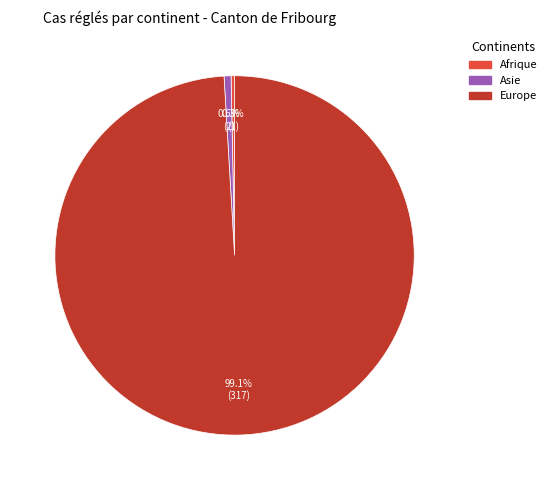

How many segments does this pie chart have?

3